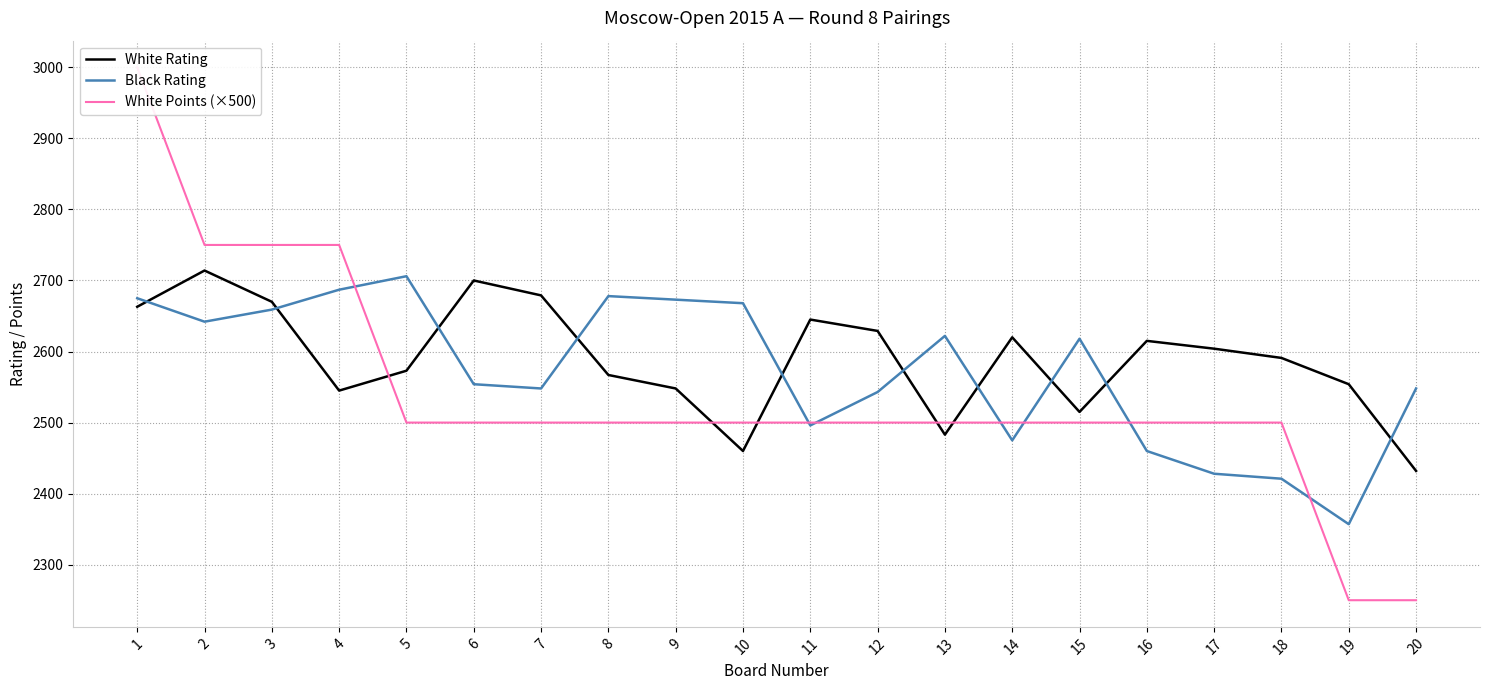

Reading left to right, list all the values displayed in this chart.

White Rating: 2663	2714	2670	2545	2573	2700	2679	2567	2548	2460	2645	2629	2483	2620	2515	2615	2604	2591	2554	2432
Black Rating: 2675	2642	2659	2687	2706	2554	2548	2678	2673	2668	2496	2543	2622	2475	2618	2460	2428	2421	2357	2548
White Points (×500): 3000	2750	2750	2750	2500	2500	2500	2500	2500	2500	2500	2500	2500	2500	2500	2500	2500	2500	2250	2250